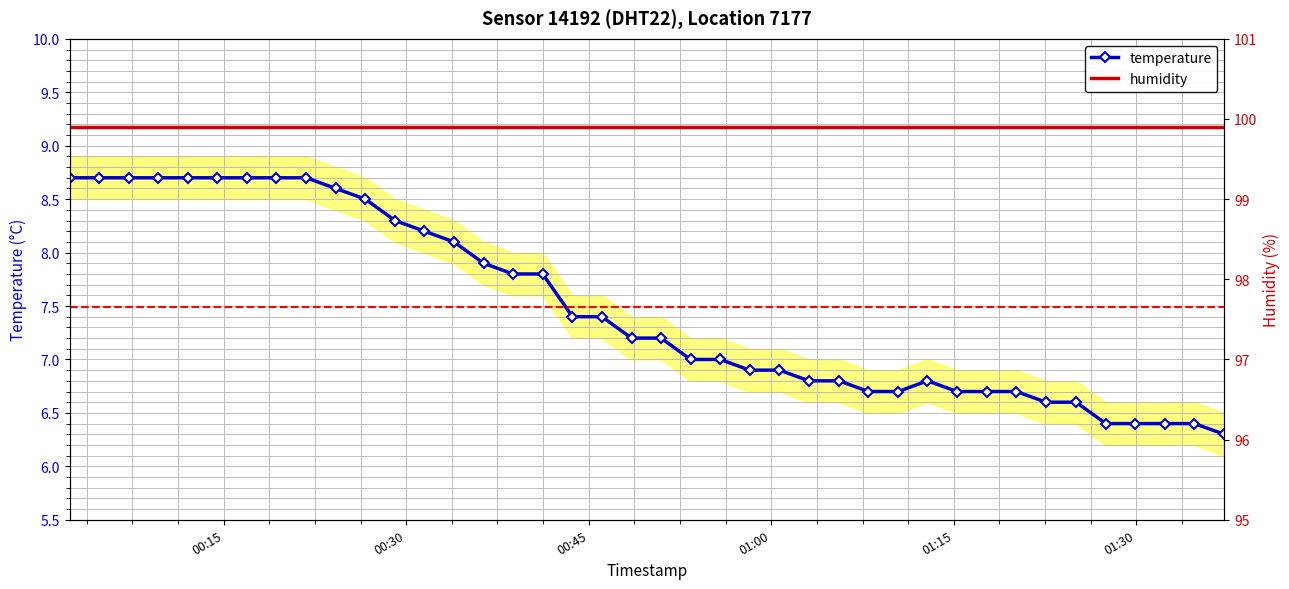

What is the highest value of the temperature series?

8.7